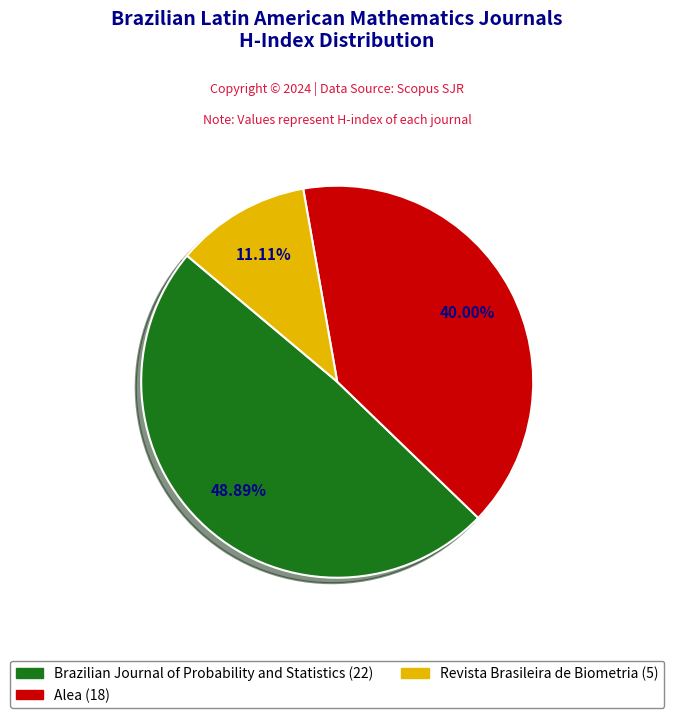

To the nearest percent, what is the average slice percentage?

33%